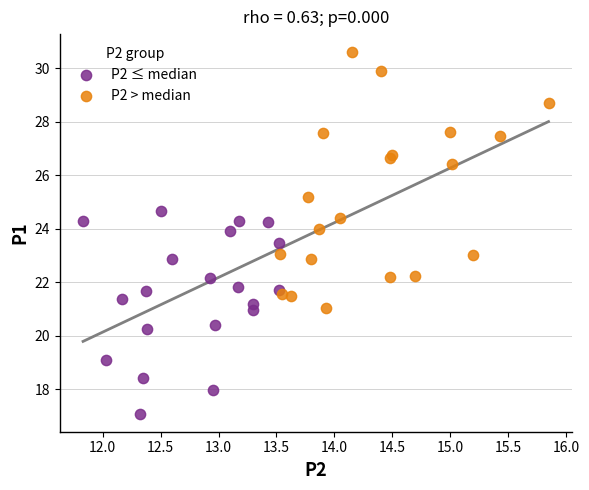

Which series contains the highest Y value?

P2 > median